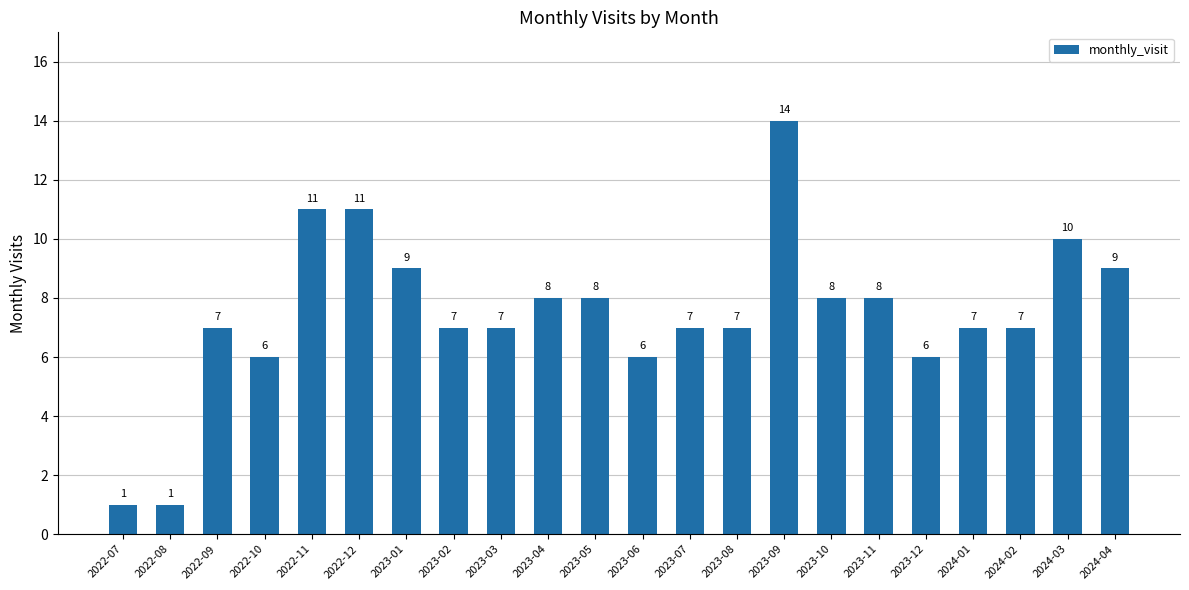

Reading left to right, what are all the values shown in this chart?

1	1	7	6	11	11	9	7	7	8	8	6	7	7	14	8	8	6	7	7	10	9